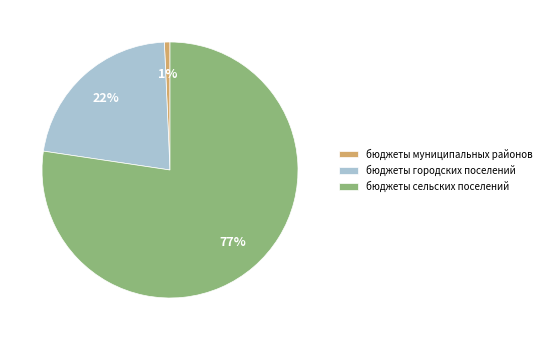

To the nearest percent, what is the combined percentage of бюджеты сельских поселений and бюджеты муниципальных районов?

78%